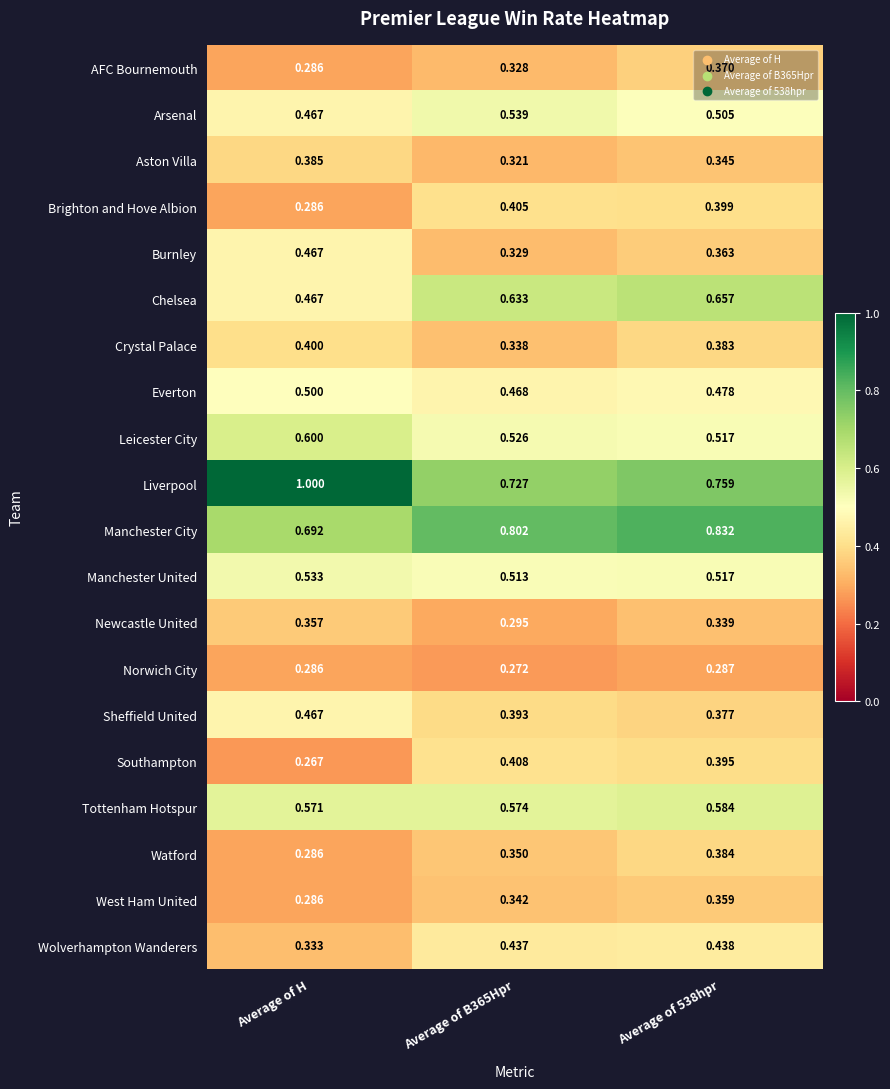

At which category does the chart reach its peak across all series?

Average of H